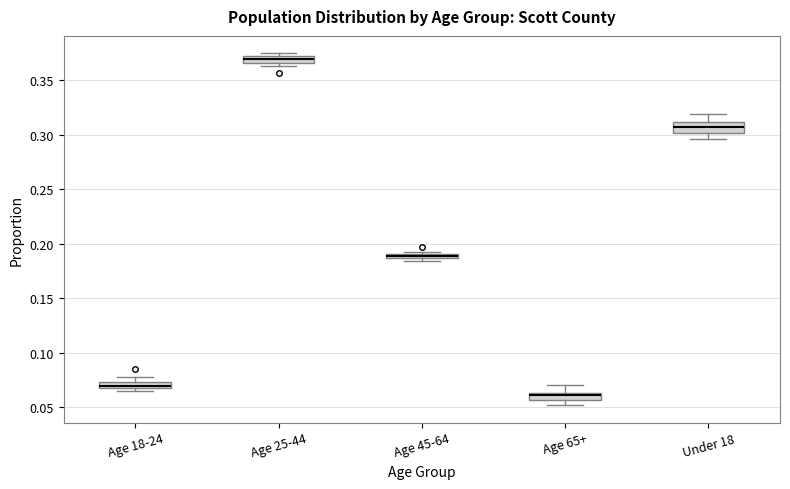

Where is the lower edge of the box for Age 25-44 on the y-axis? The values are not printed on the chart, so give them approximately, as read against the axis.

0.365